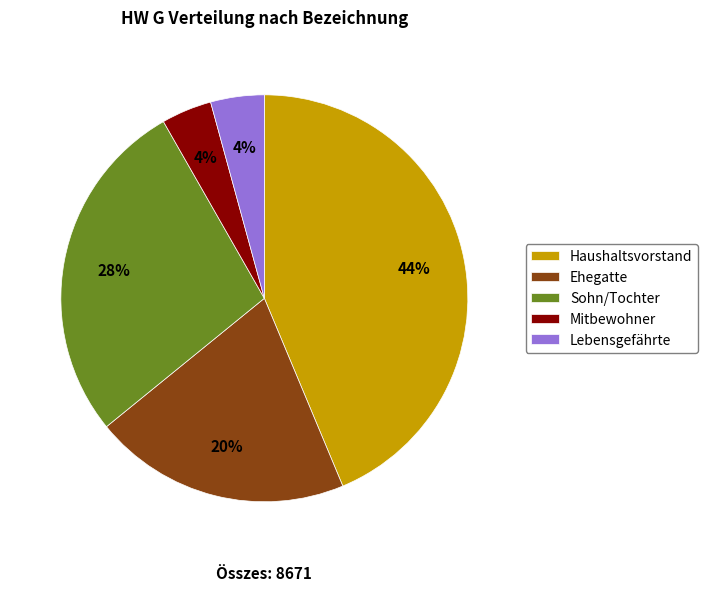

What is the ratio of the value at Mitbewohner to the value at Ehegatte?

0.2